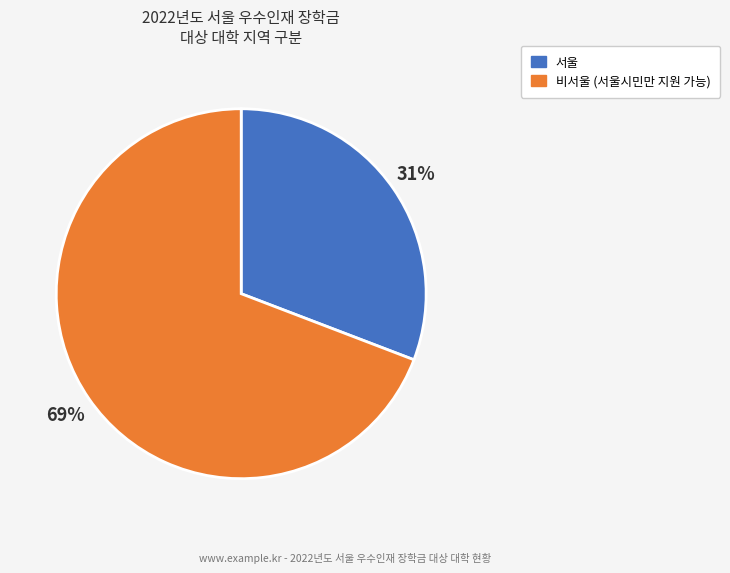

What is the majority slice?

비서울 (서울시민만 지원 가능)